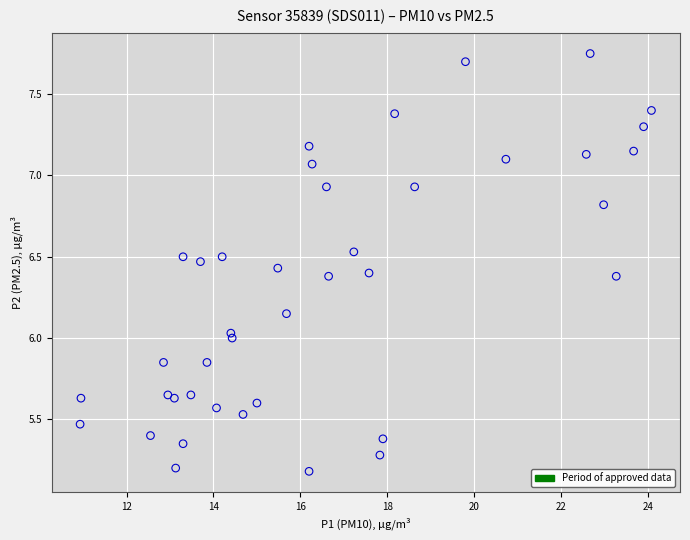

What is the range of Y values (max minus min)?

2.6